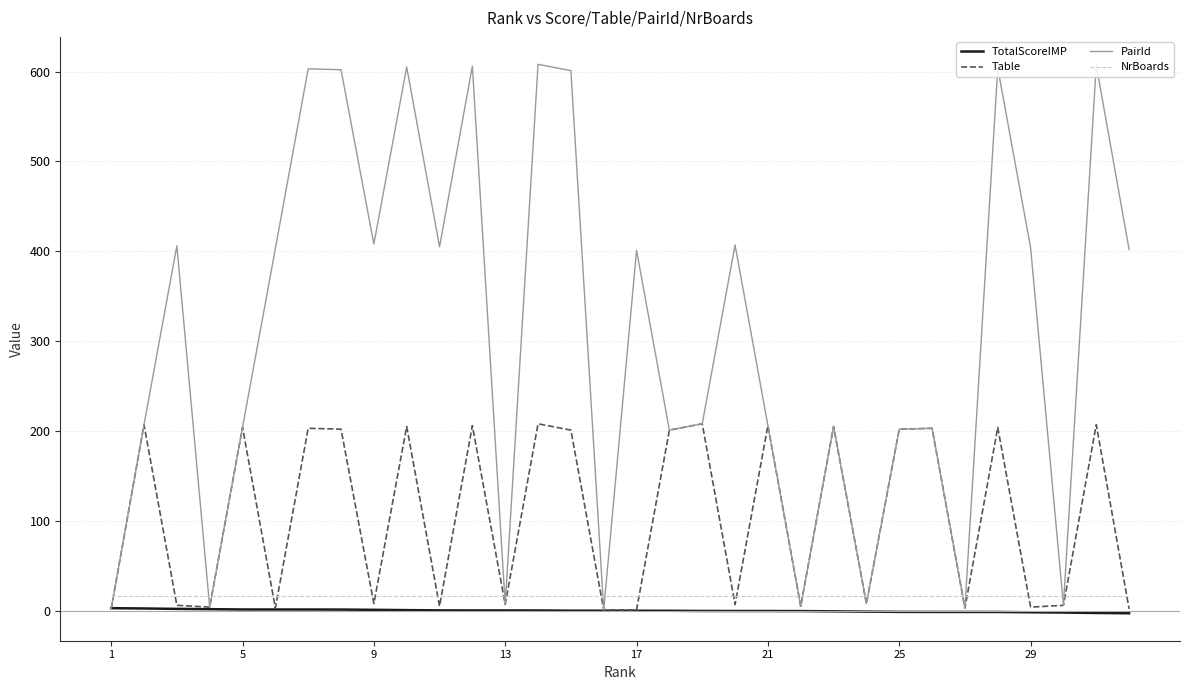

What is the difference between the maximum and second lowest values in the TotalScoreIMP series?

5.3